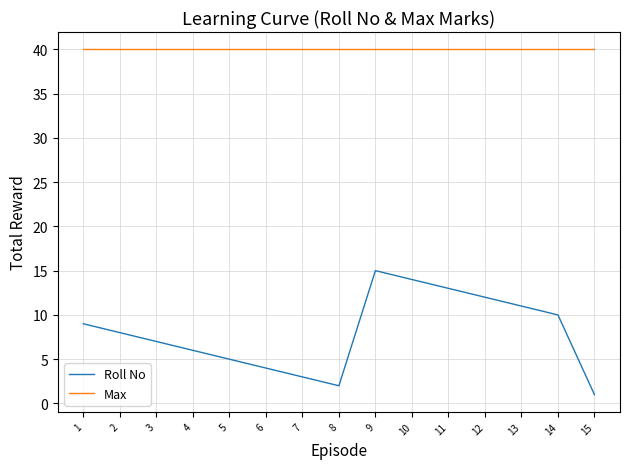

At which label does Roll No reach its minimum?

15